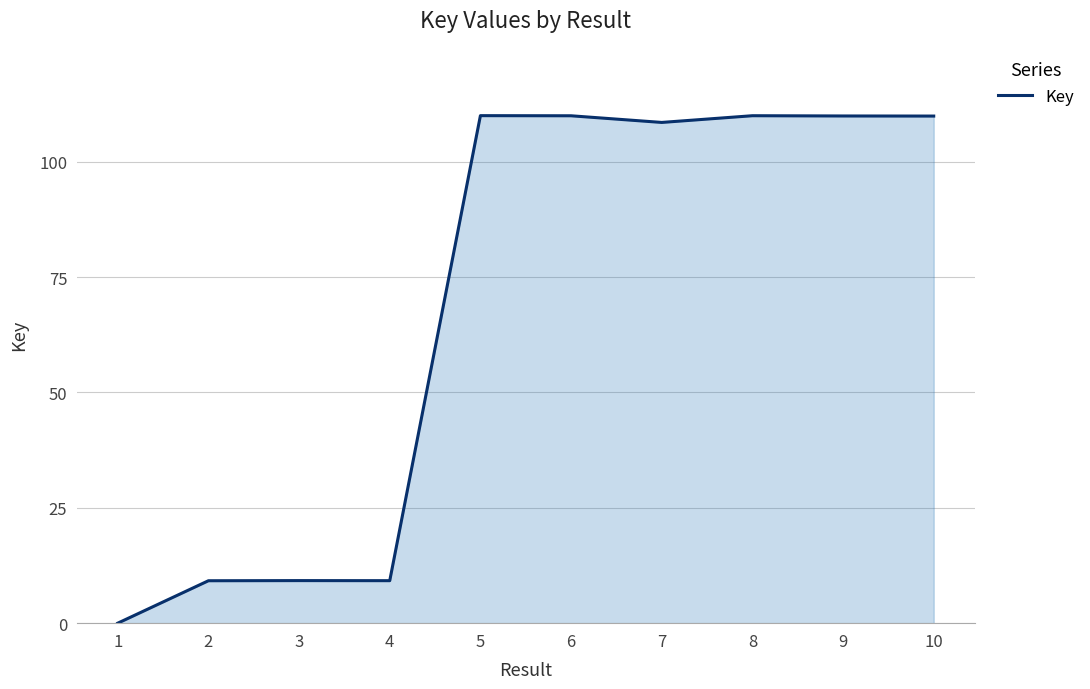

What is the difference between the maximum and minimum values?

110.0